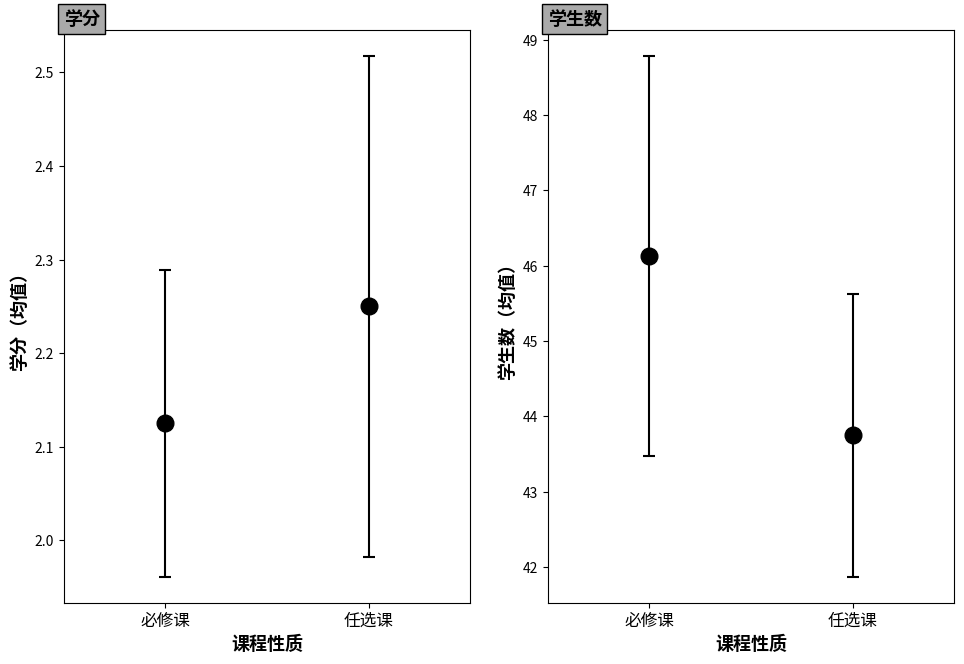

Count the number of data series in this chart.

2